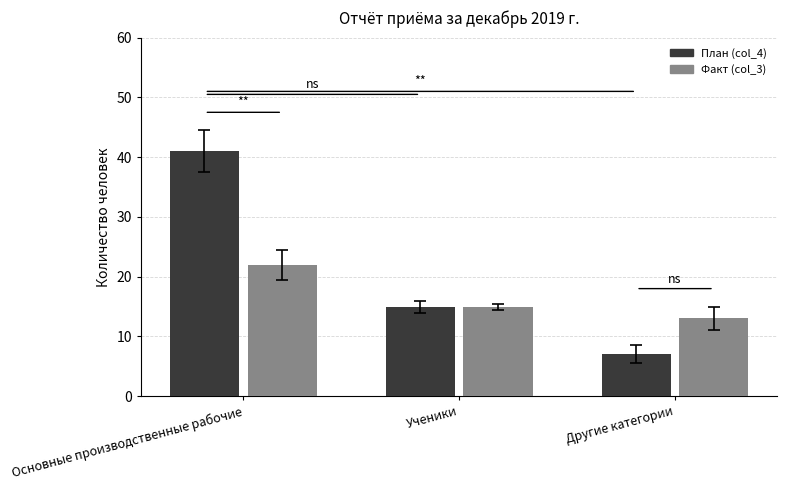

Read the Факт (col_3) value at Основные производственные рабочие.

22